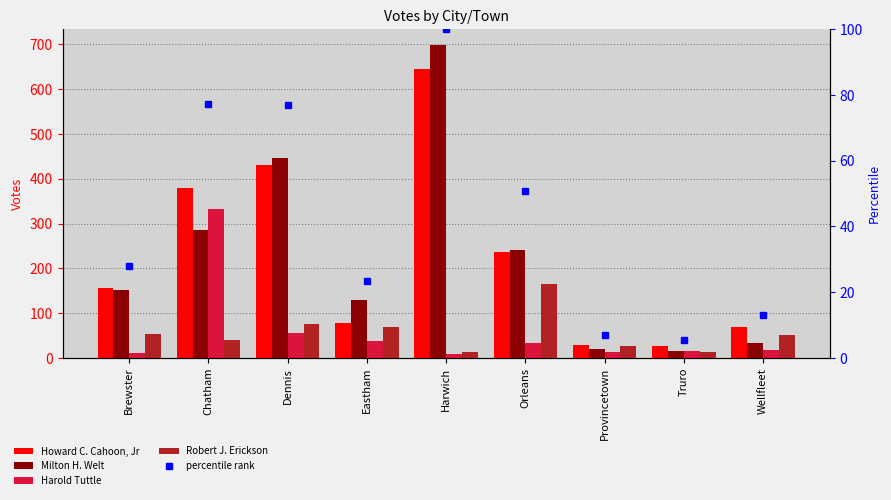

Reading left to right, extract all data points from this chart.

Howard C. Cahoon, Jr: 155.0	379.0	431.0	79.0	644.0	237.0	28.0	27.0	69.0
Milton H. Welt: 151.0	286.0	446.0	130.0	699.0	242.0	19.0	16.0	34.0
Harold Tuttle: 11.0	332.0	55.0	37.0	8.0	34.0	13.0	16.0	17.0
Robert J. Erickson: 53.0	41.0	75.0	68.0	13.0	164.0	26.0	14.0	50.0
percentile rank: 28.0	77.3	77.0	23.5	100.0	50.7	6.9	5.5	12.9